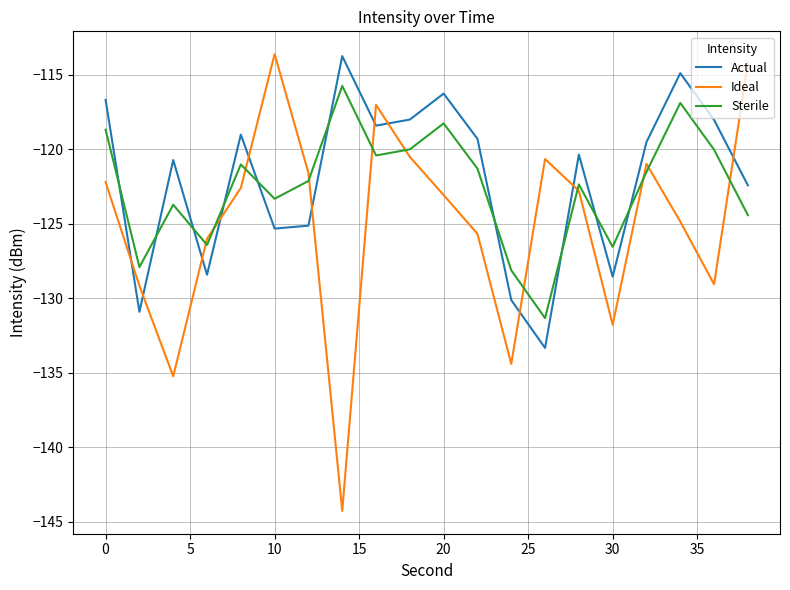

What are all the series names shown in the legend?

Actual, Ideal, Sterile